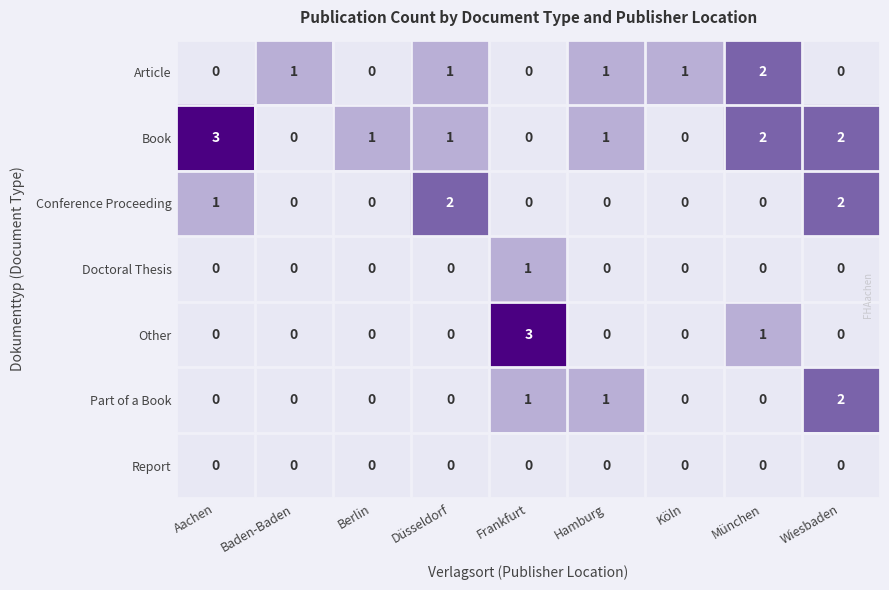

The Book series shows 0 at Köln. True or false?

True